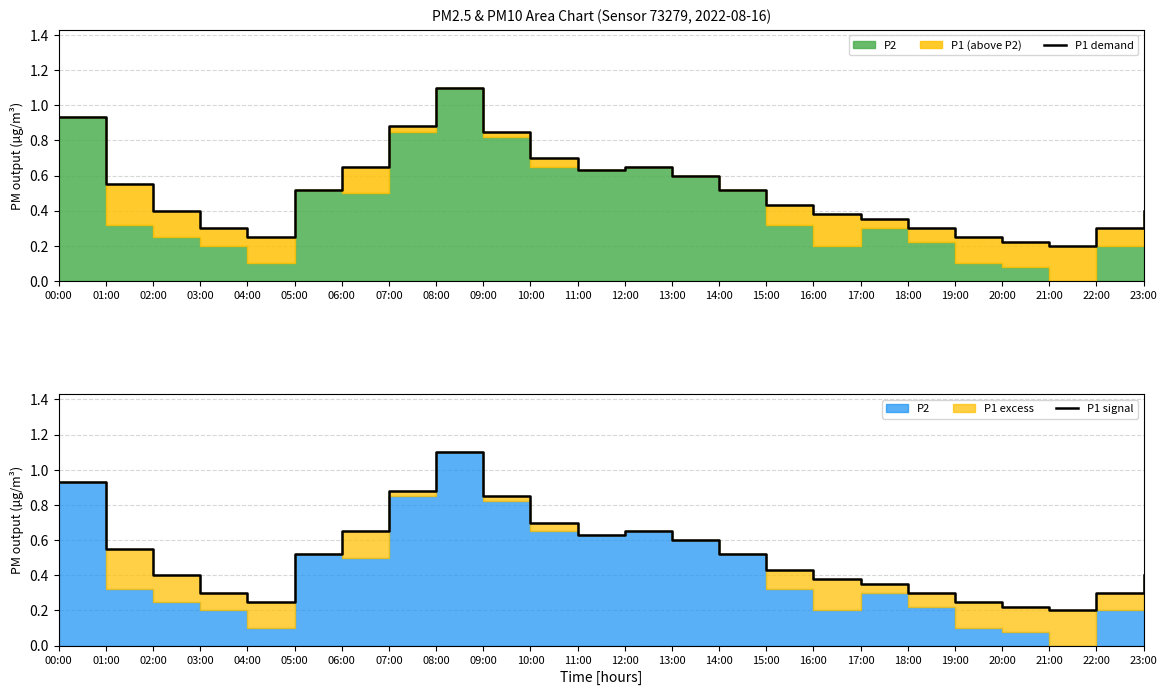

Is it true that P1 demand equals 0.2 at 22:00?

False